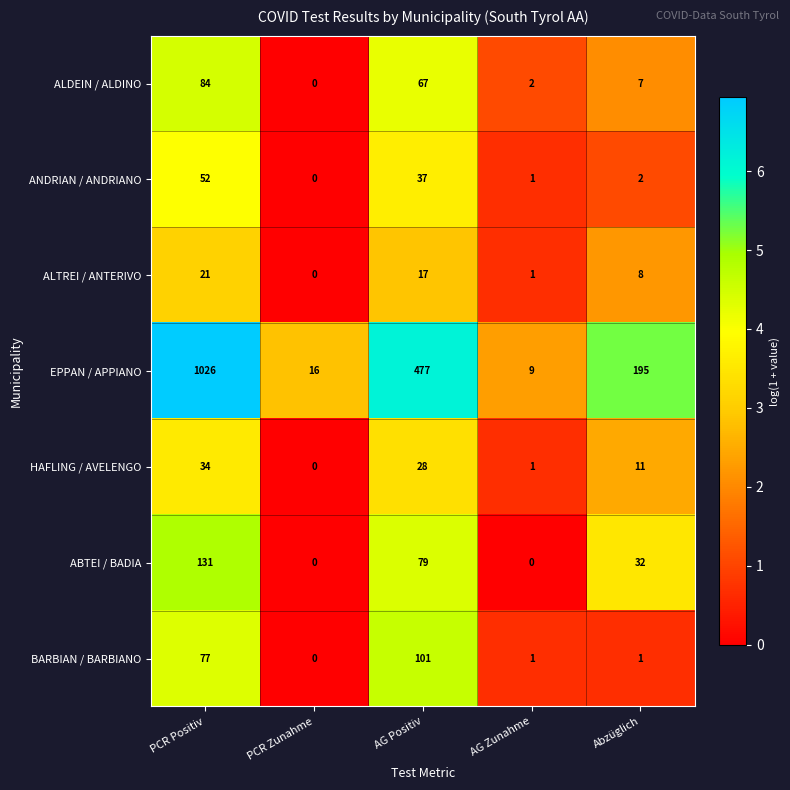

At which category is the sum across all series the highest?

PCR Positiv